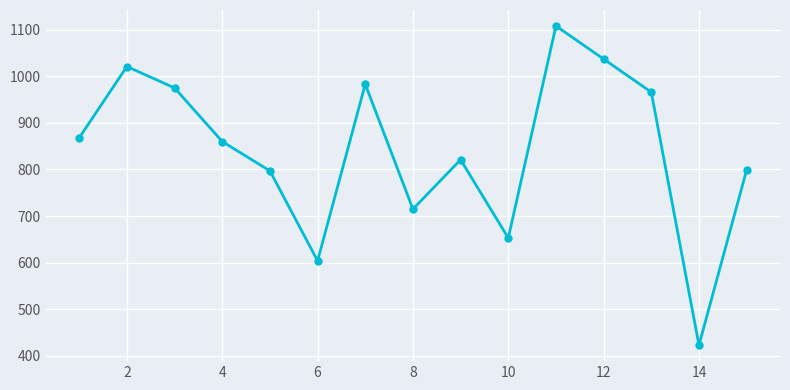

How many interior local peaks (higher than both neighbors) does the data have?

4